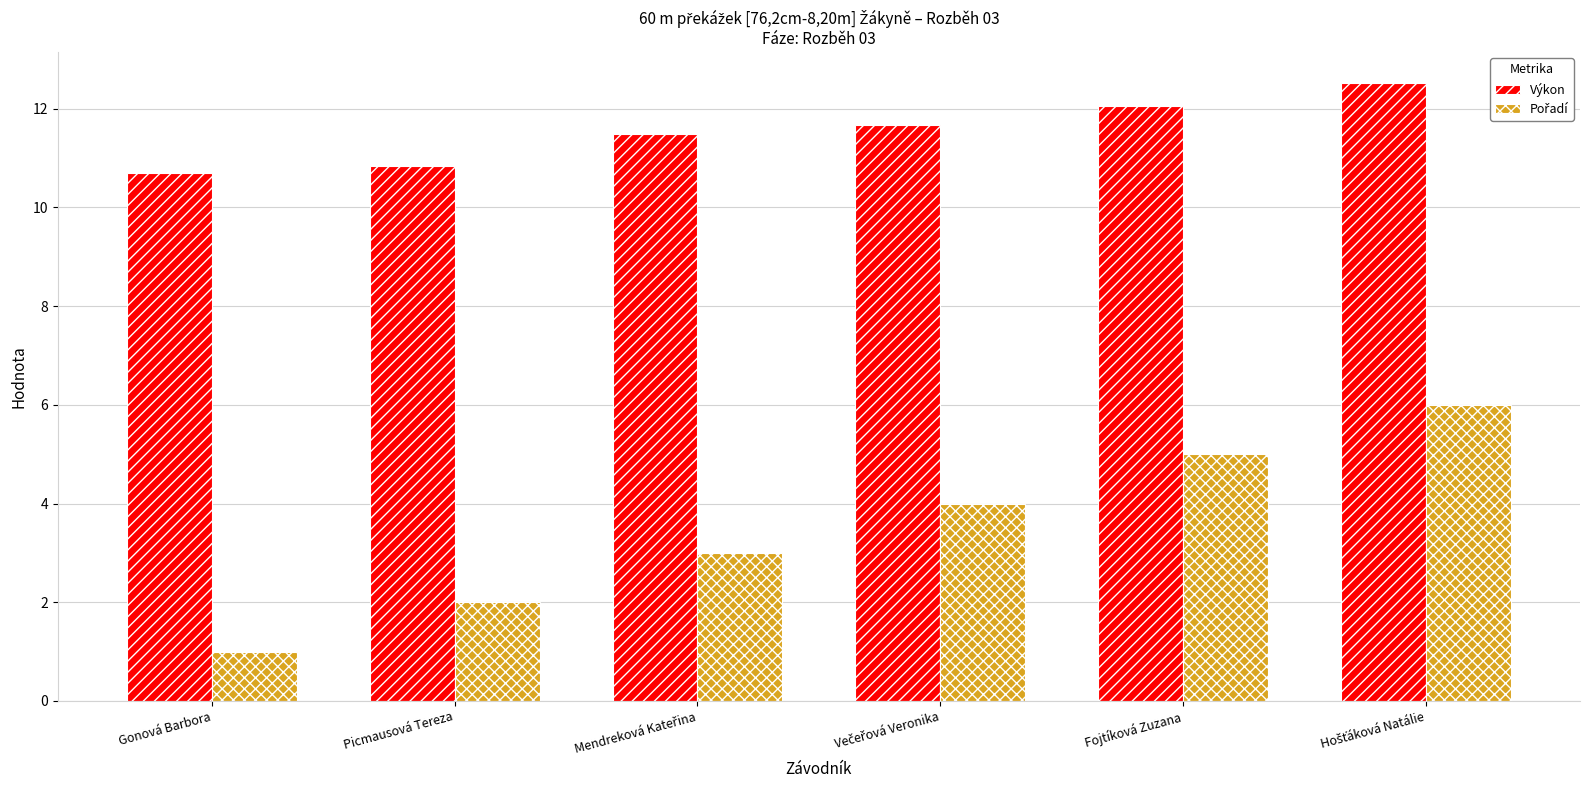

The value of Výkon at Fojtíková Zuzana is 12.1. True or false?

True